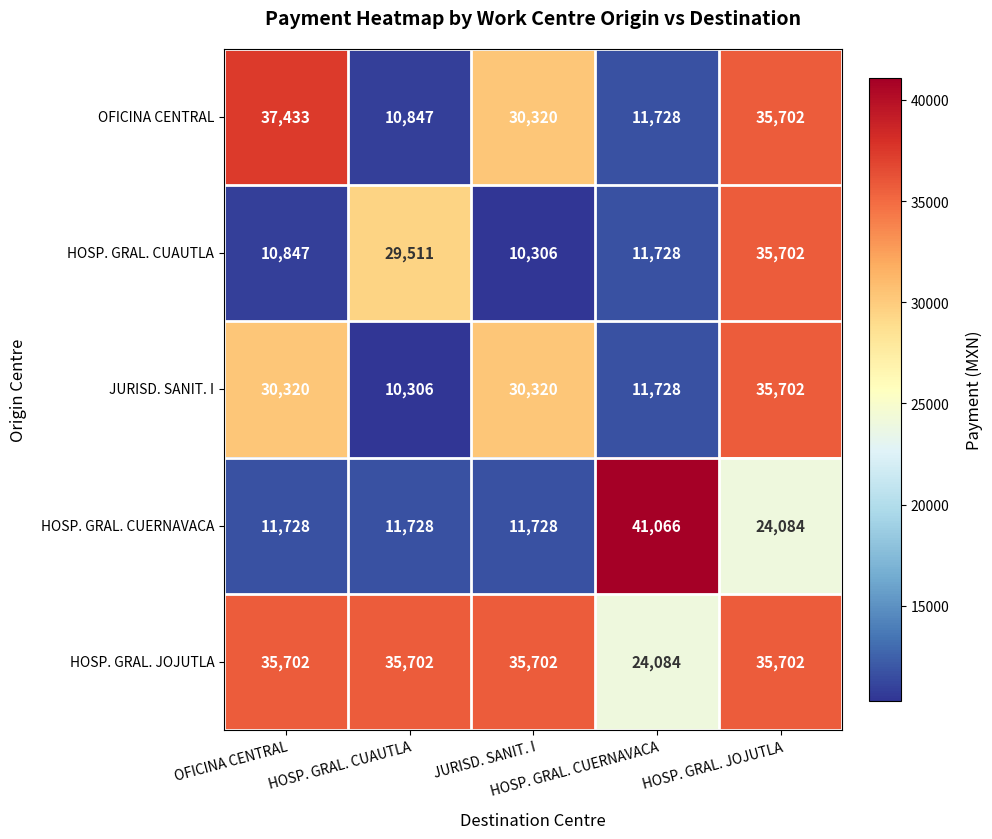

At how many categories does at least one series exceed 17098?

5